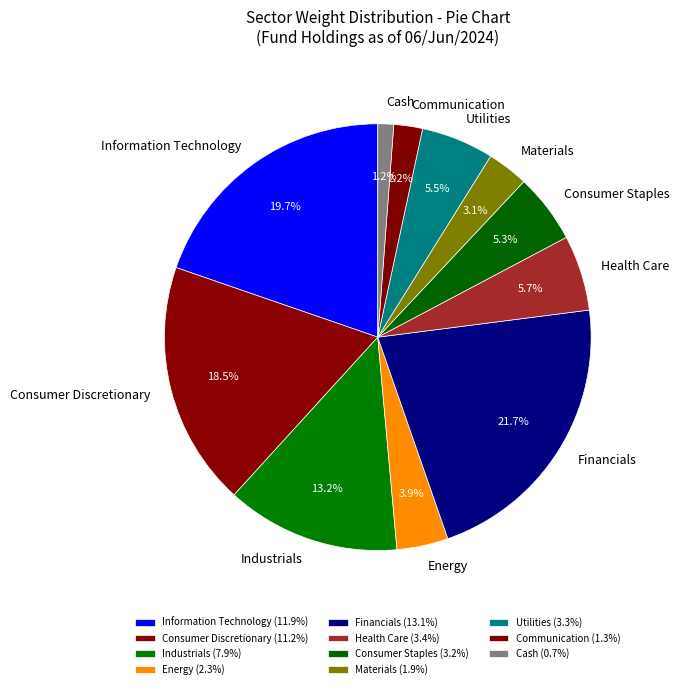

How much of the chart is everything except Industrials?

86.8%